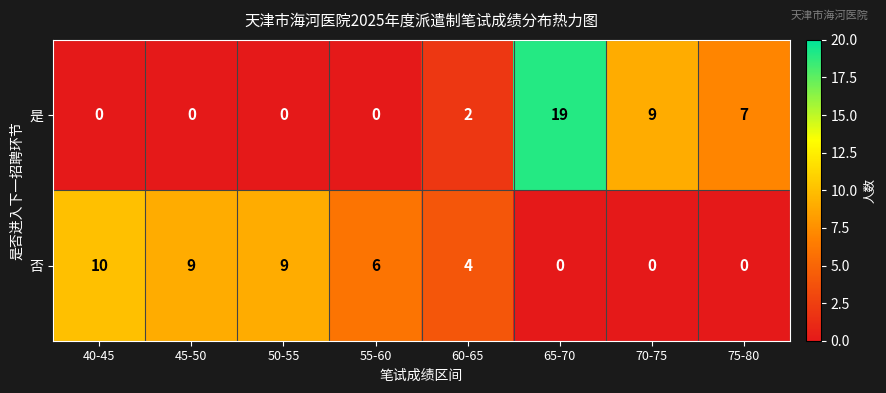

What is the sum of all 是 values?

37